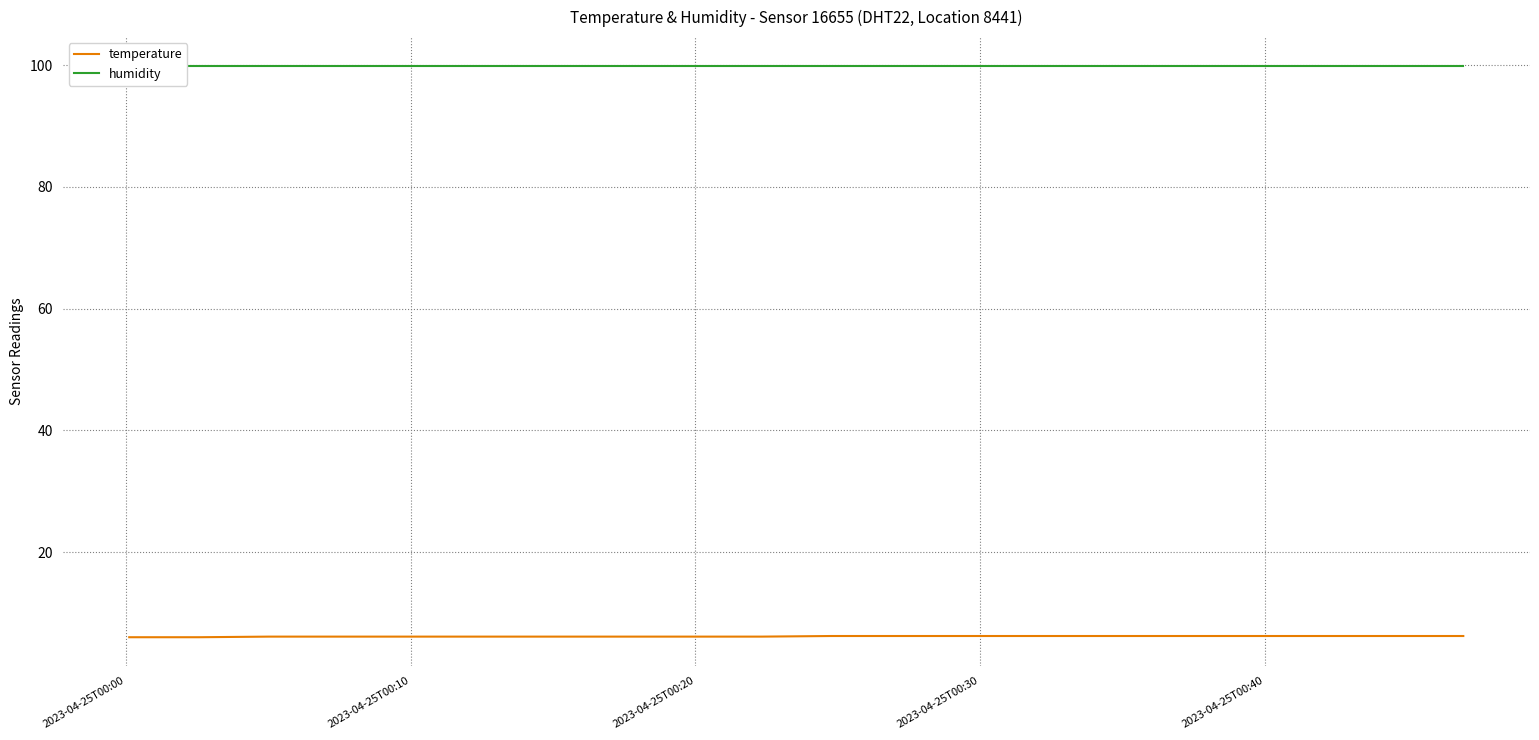

Reading left to right, transcribe all the data shown in this chart.

temperature: 6.0	6.0	6.1	6.1	6.1	6.1	6.1	6.1	6.1	6.1	6.2	6.2	6.2	6.2	6.2	6.2	6.2	6.2	6.2	6.2
humidity: 99.9	99.9	99.9	99.9	99.9	99.9	99.9	99.9	99.9	99.9	99.9	99.9	99.9	99.9	99.9	99.9	99.9	99.9	99.9	99.9